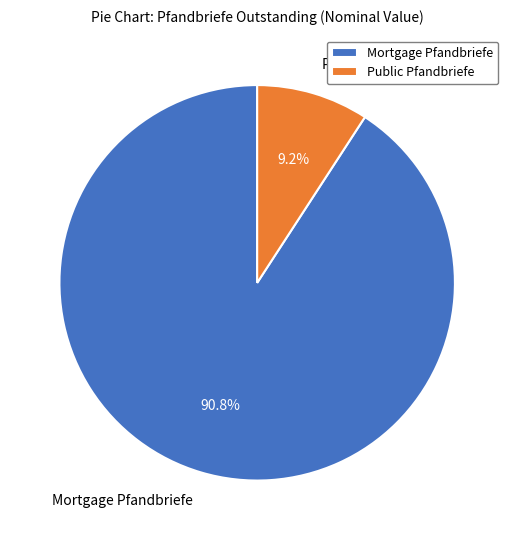

What percentage do Public Pfandbriefe and Mortgage Pfandbriefe together represent?

100.0%